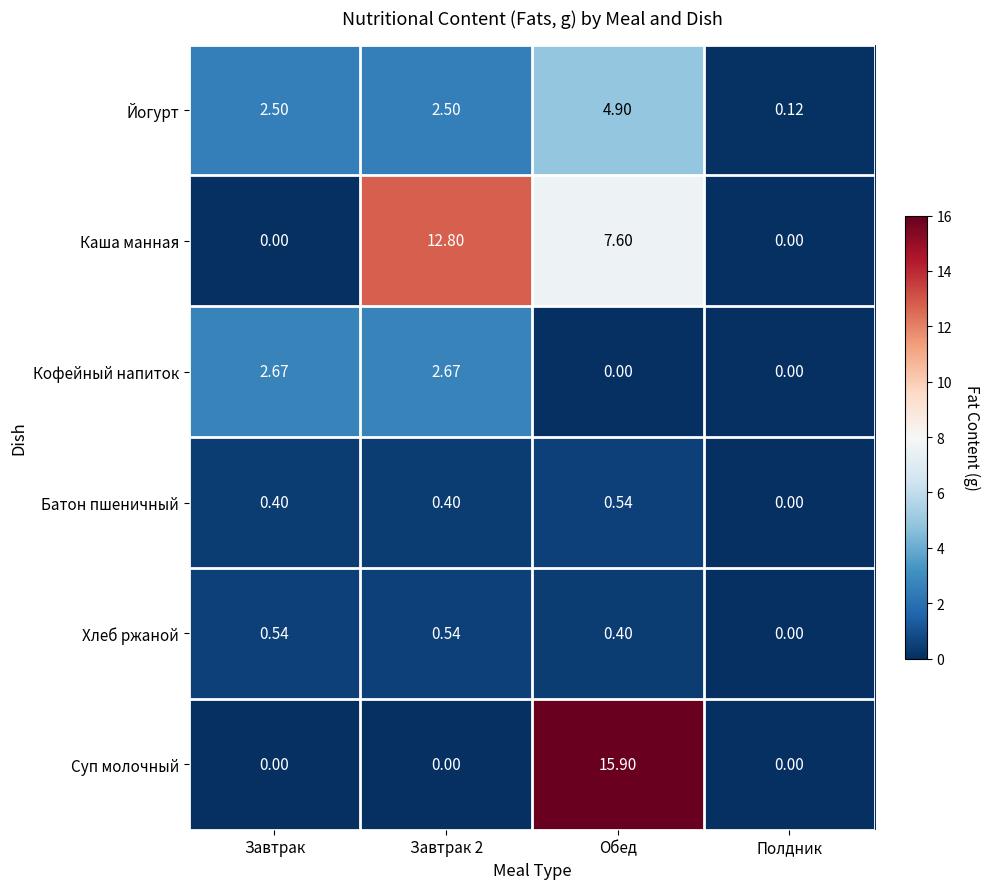

Rank the series at Завтрак 2 from highest to lowest value.

Каша манная, Кофейный напиток, Йогурт, Хлеб ржаной, Батон пшеничный, Суп молочный